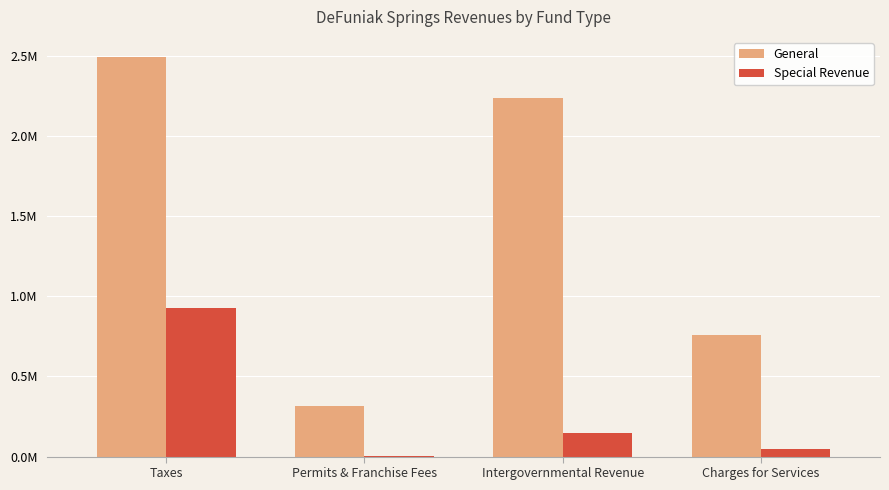

Rank the categories by General value from highest to lowest.

Taxes, Intergovernmental Revenue, Charges for Services, Permits & Franchise Fees